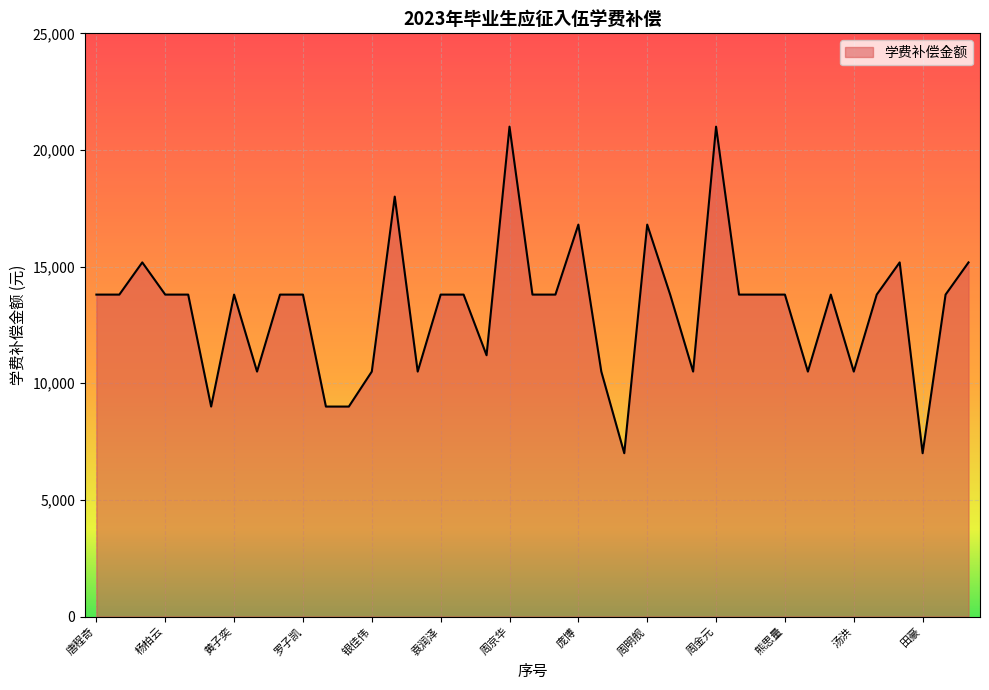

What is the maximum value shown in the chart?

21000